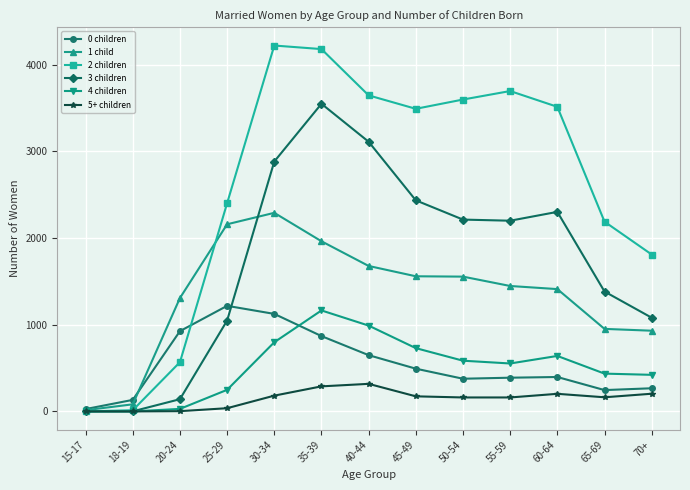

What is the maximum value shown in the chart?

4221